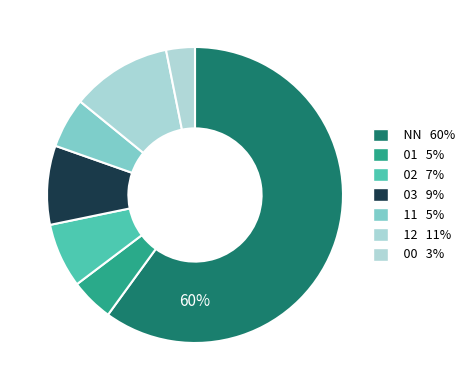

To the nearest percent, what portion does 11 represent?

5%